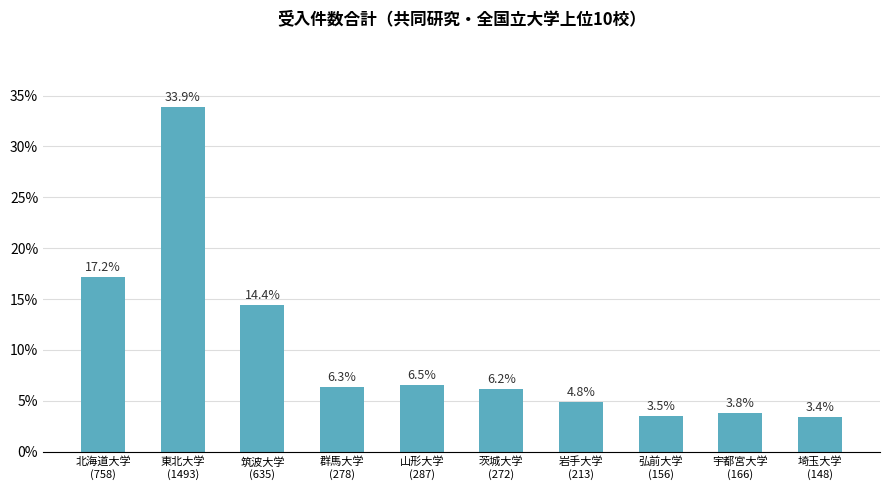

Rank the categories by value from lowest to highest.

埼玉大学
(148), 弘前大学
(156), 宇都宮大学
(166), 岩手大学
(213), 茨城大学
(272), 群馬大学
(278), 山形大学
(287), 筑波大学
(635), 北海道大学
(758), 東北大学
(1493)